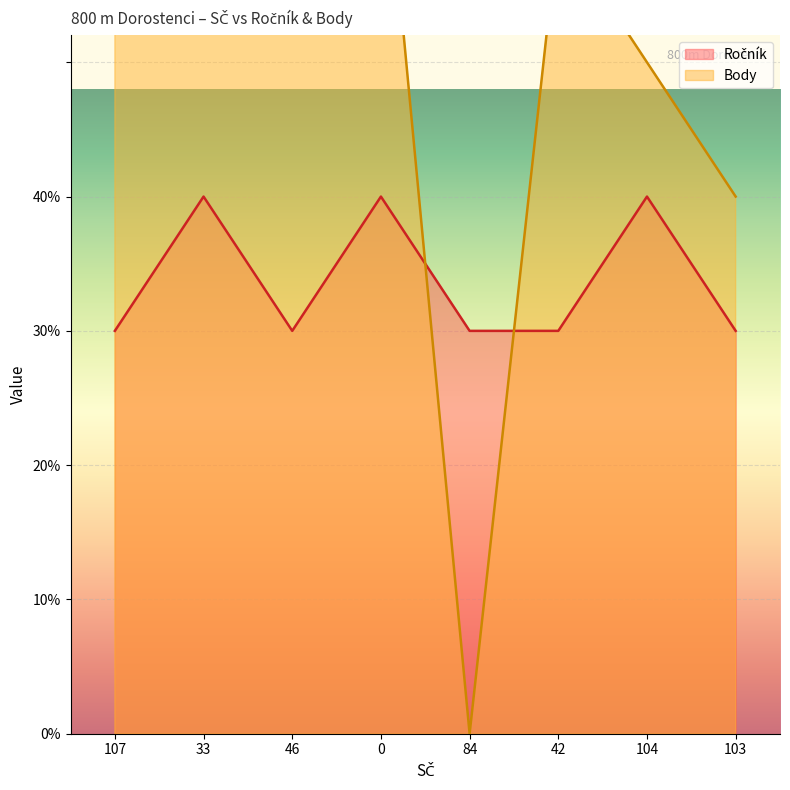

How many values in the Ročník series exceed 3?

3